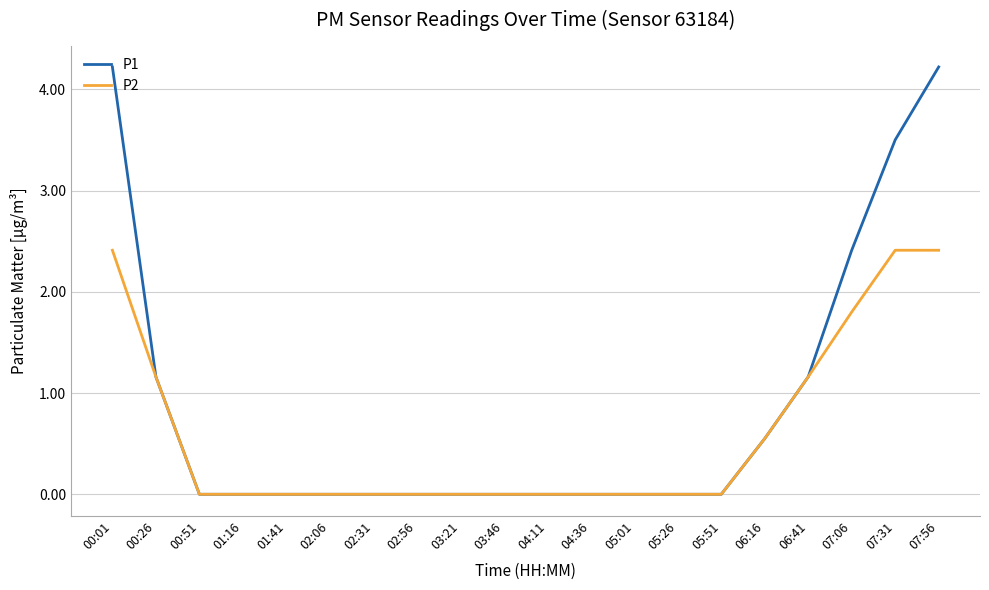

List the series in order of their peak value, lowest first.

P2, P1